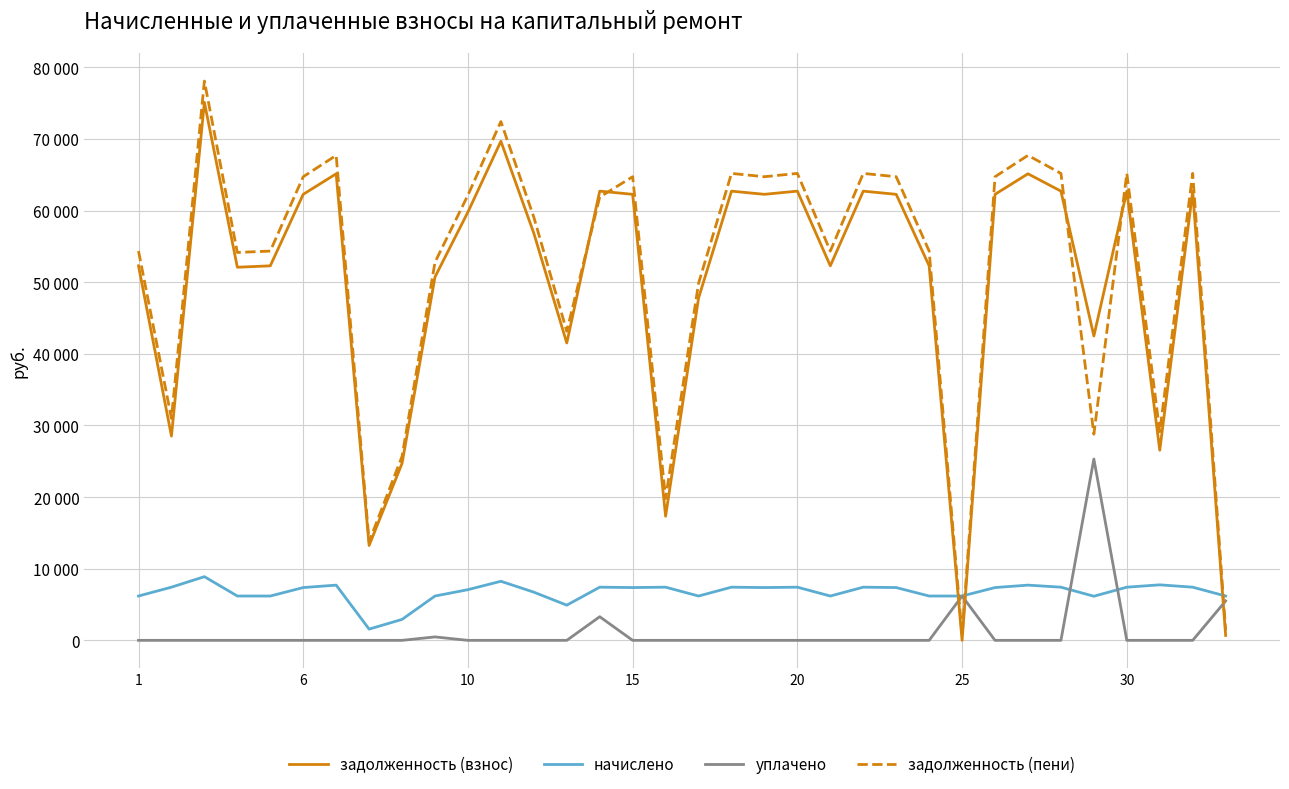

Is this an area chart (filled region under the line)?

No